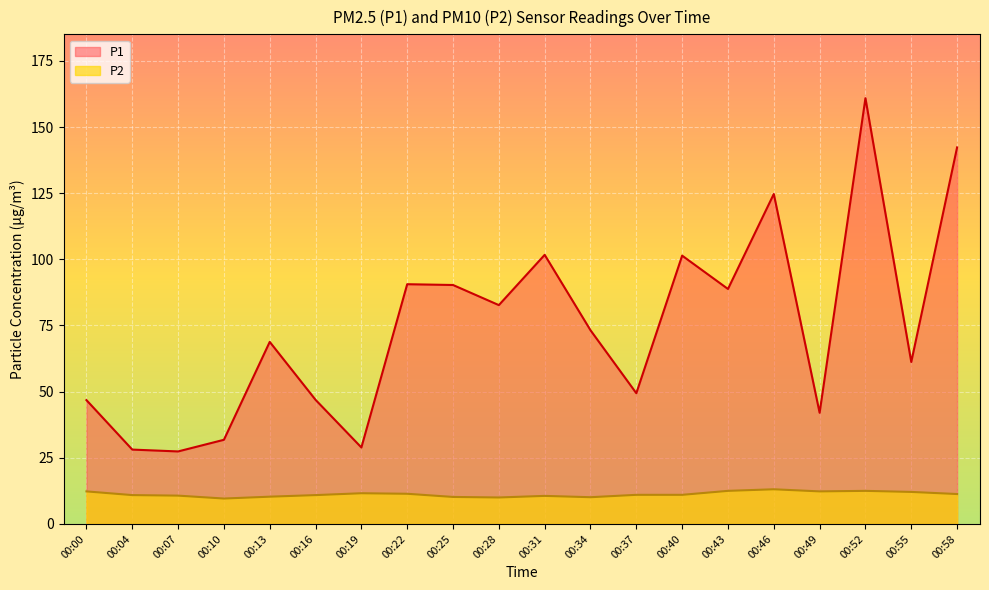

True or false: P2 has more than 0 points higher than both neighbors.

True